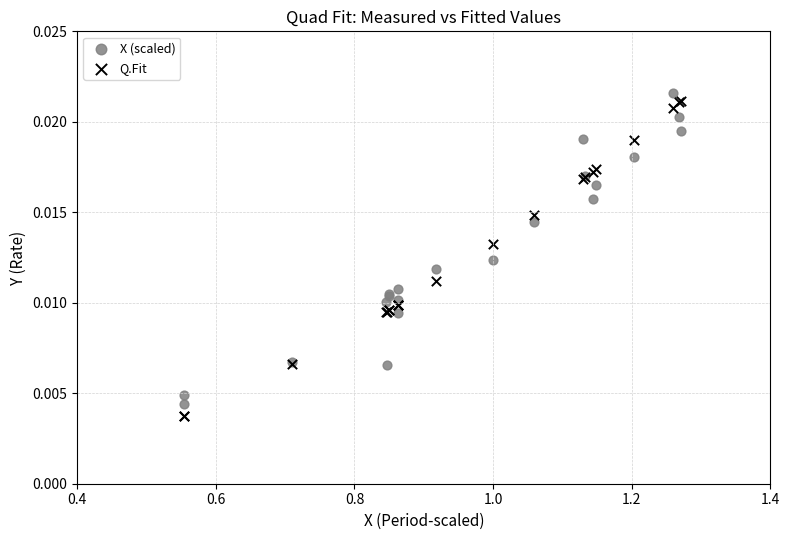

Which series has the widest spread of Y values?

Q.Fit